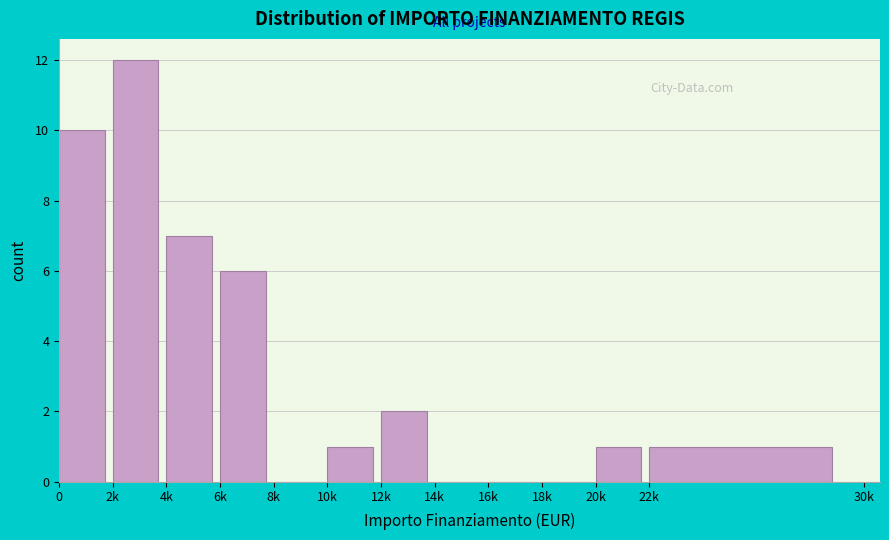

Reading left to right, what are all the values shown in this chart?

0=10	2k=12	4k=7	6k=6	8k=0	10k=1	12k=2	14k=0	16k=0	18k=0	20k=1	22k=1